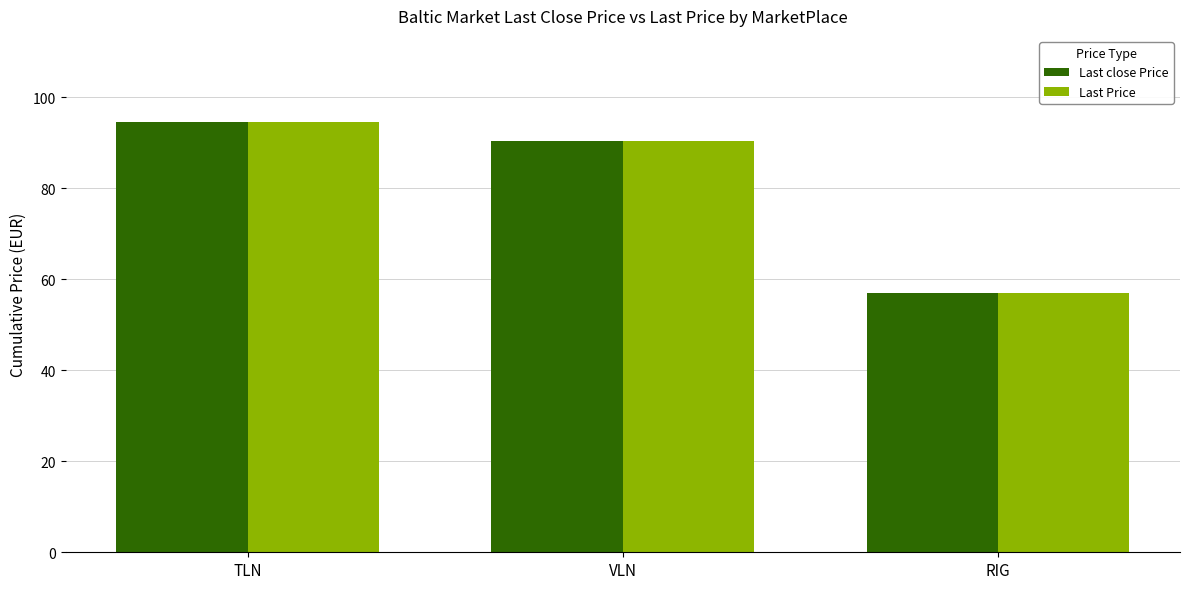

How many bars are there in each group?

2